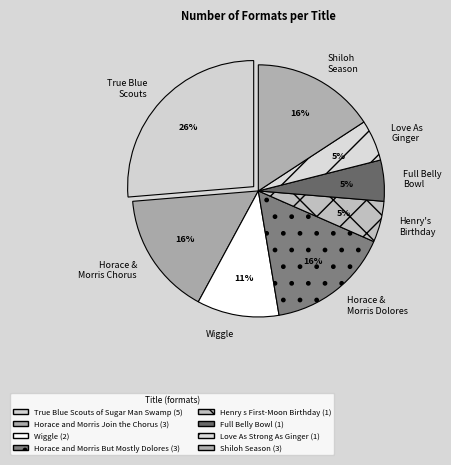

Approximately how many times larger is the value at Wiggle compared to True Blue Scouts?

0.4